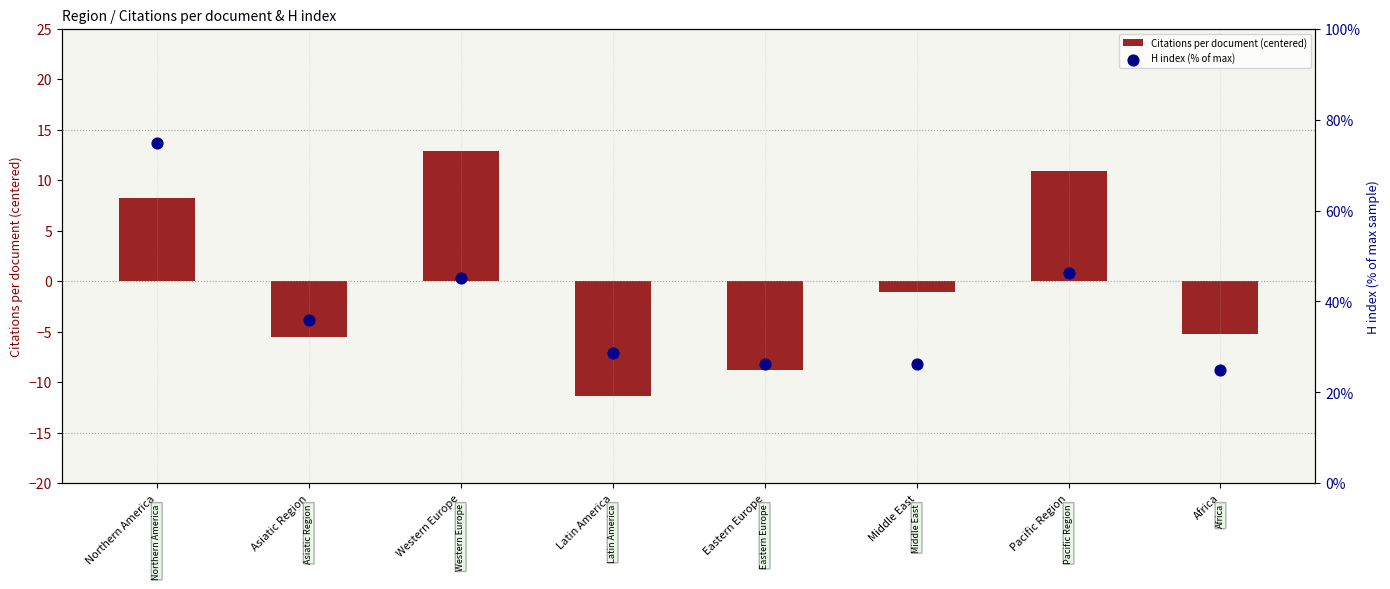

What is the total value across all series at Northern America?

83.1